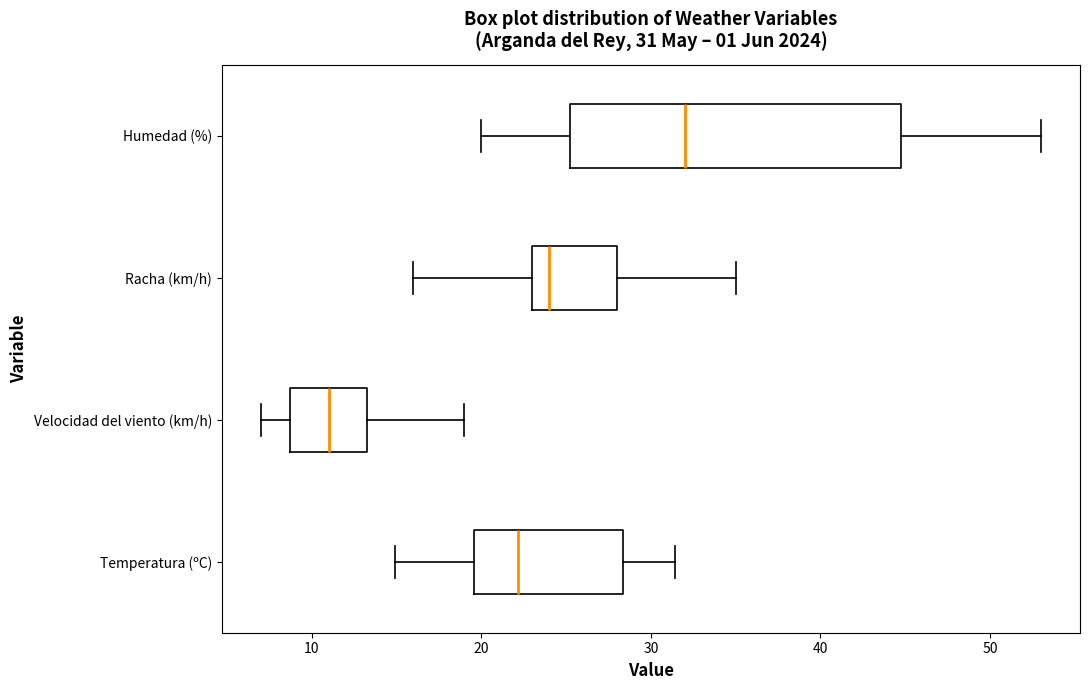

Which box has the furthest to the left median line?

Velocidad del viento (km/h)